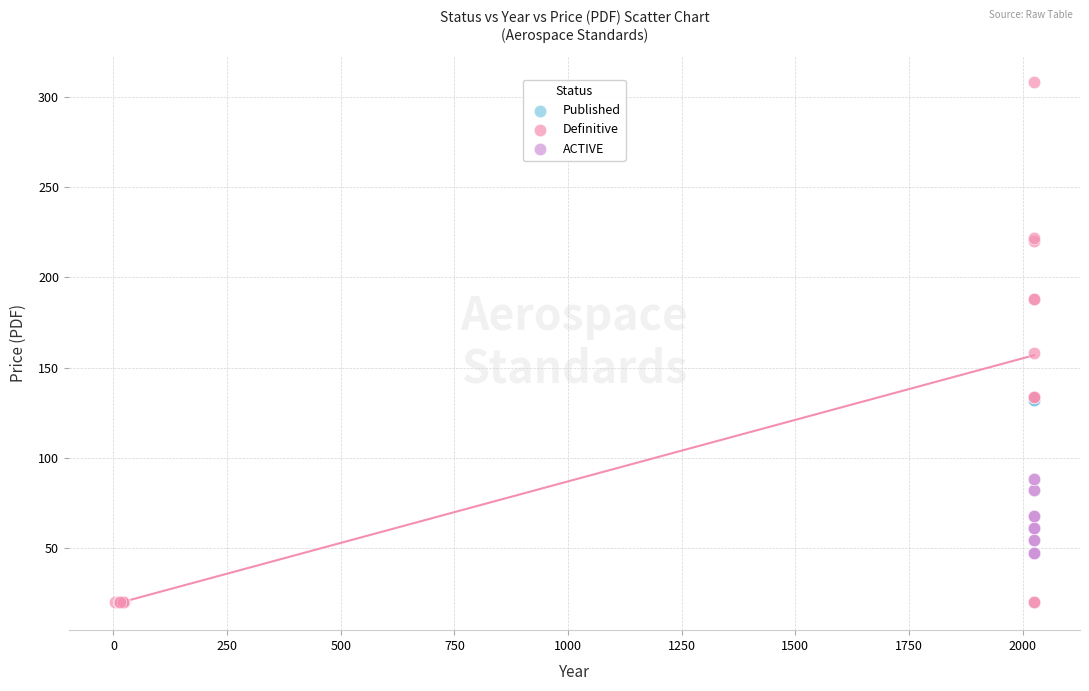

Which series contains the highest Y value?

Definitive